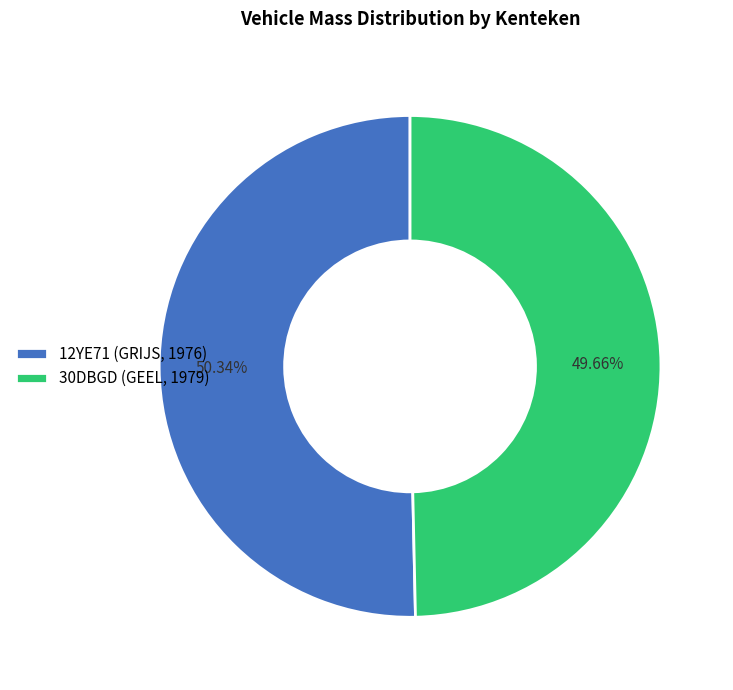

To the nearest percent, what percentage of the pie is 12YE71 (GRIJS, 1976)?

50%